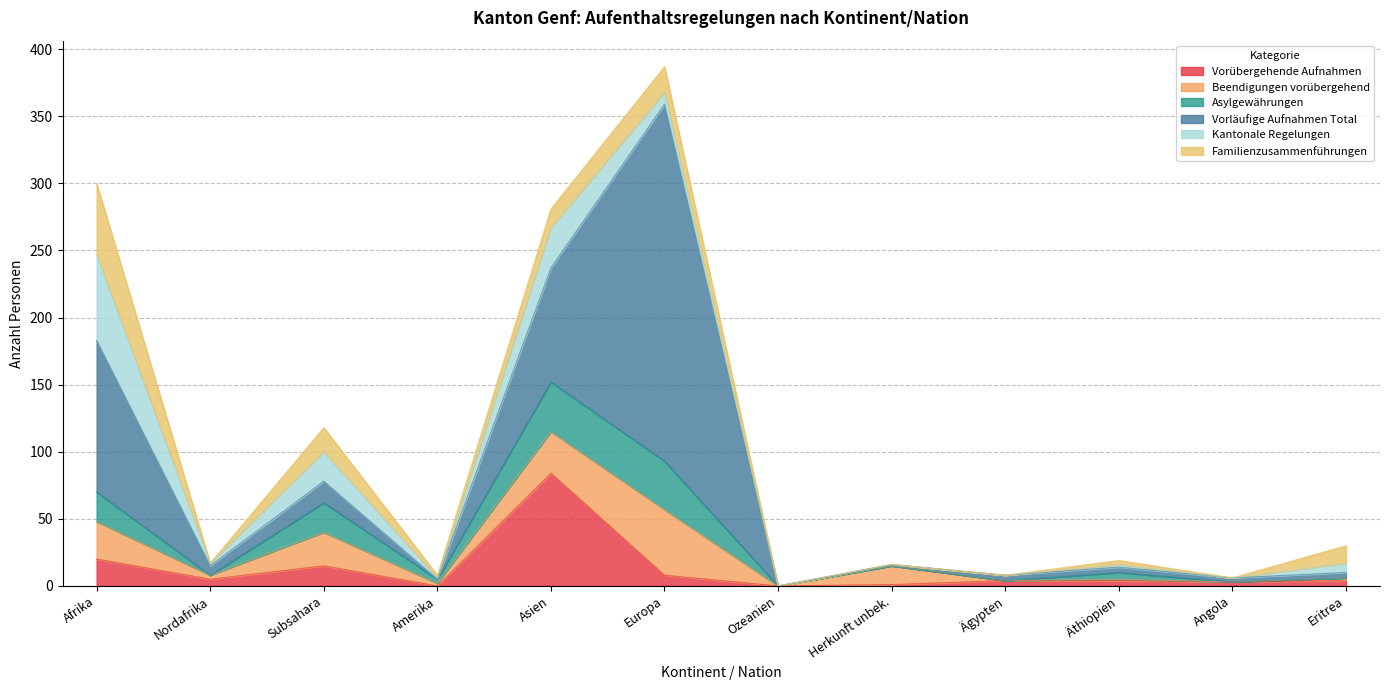

What value does the Vorübergehende Aufnahmen series have at Subsahara?

15